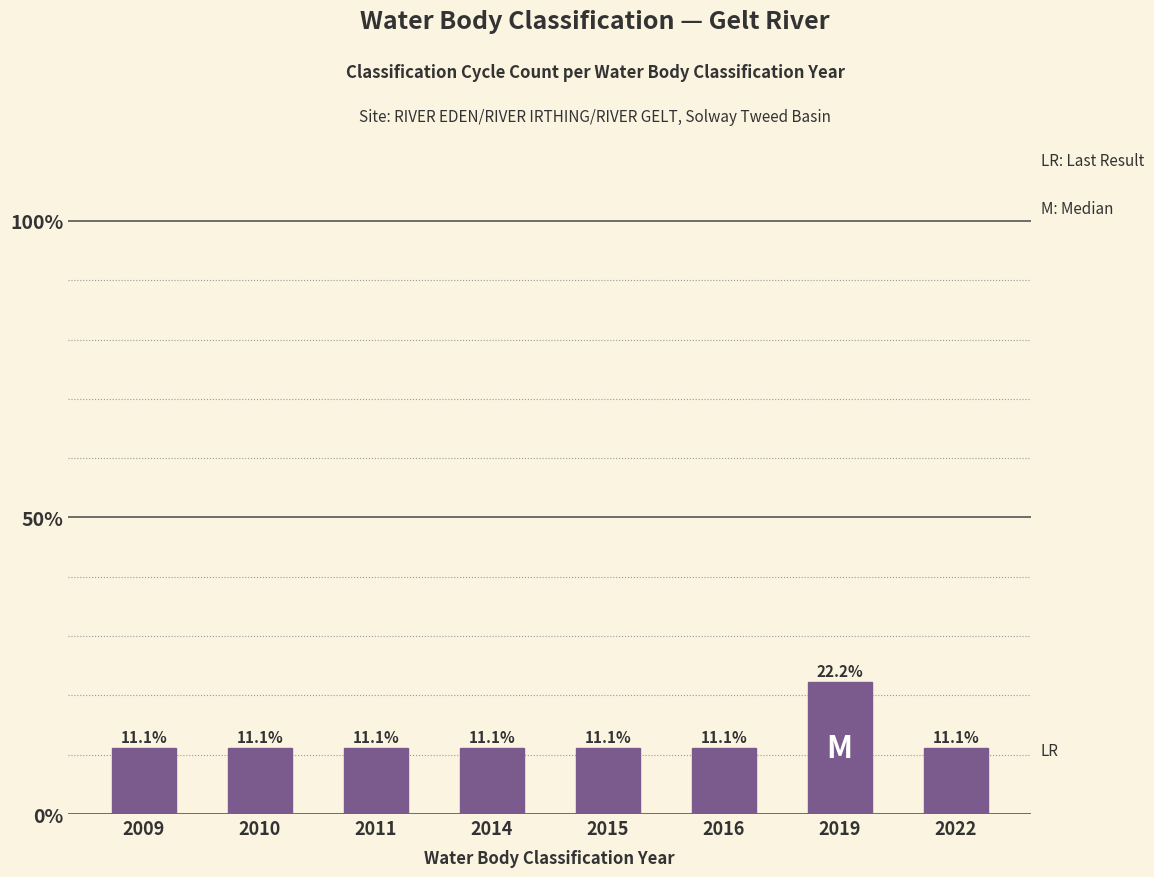

What is the average value?

12.5